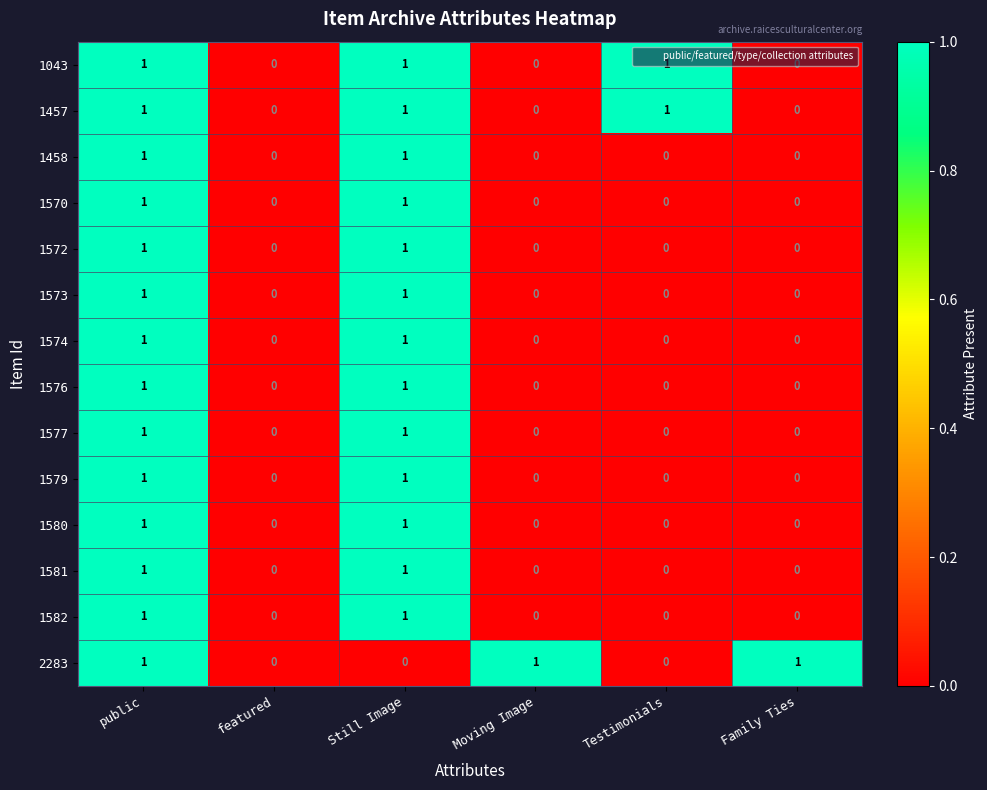

Count the 1574 values in the range 0 to 1.

6